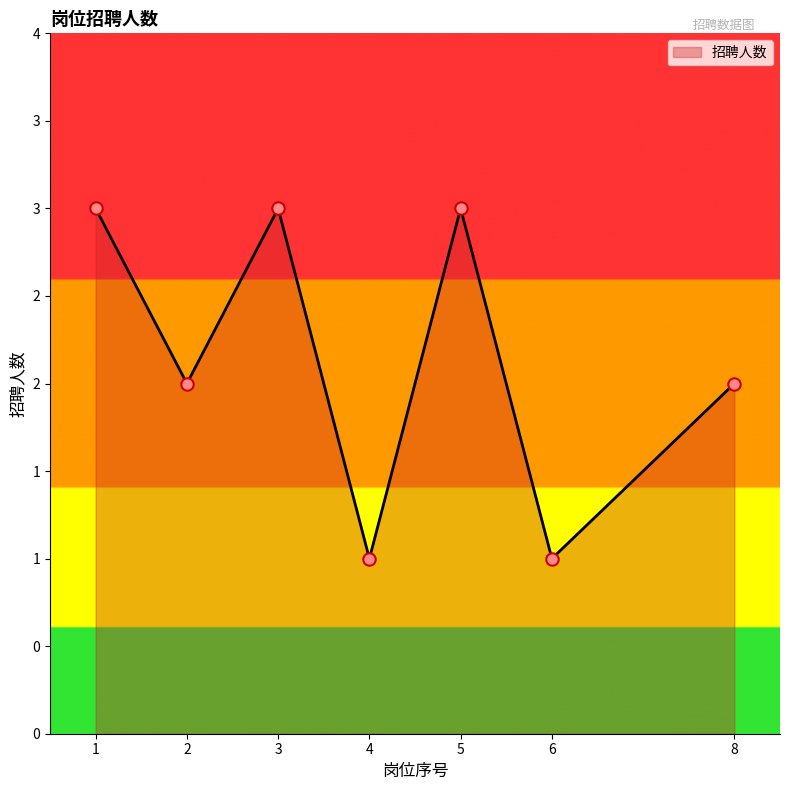

What is the change in value from 3 to 4?

-2